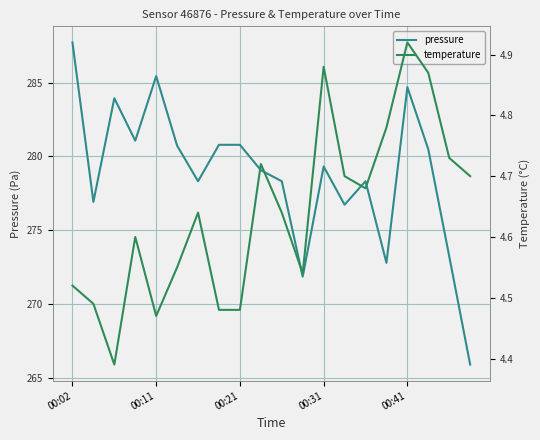

Does the chart display data point markers on the line(s)?

No